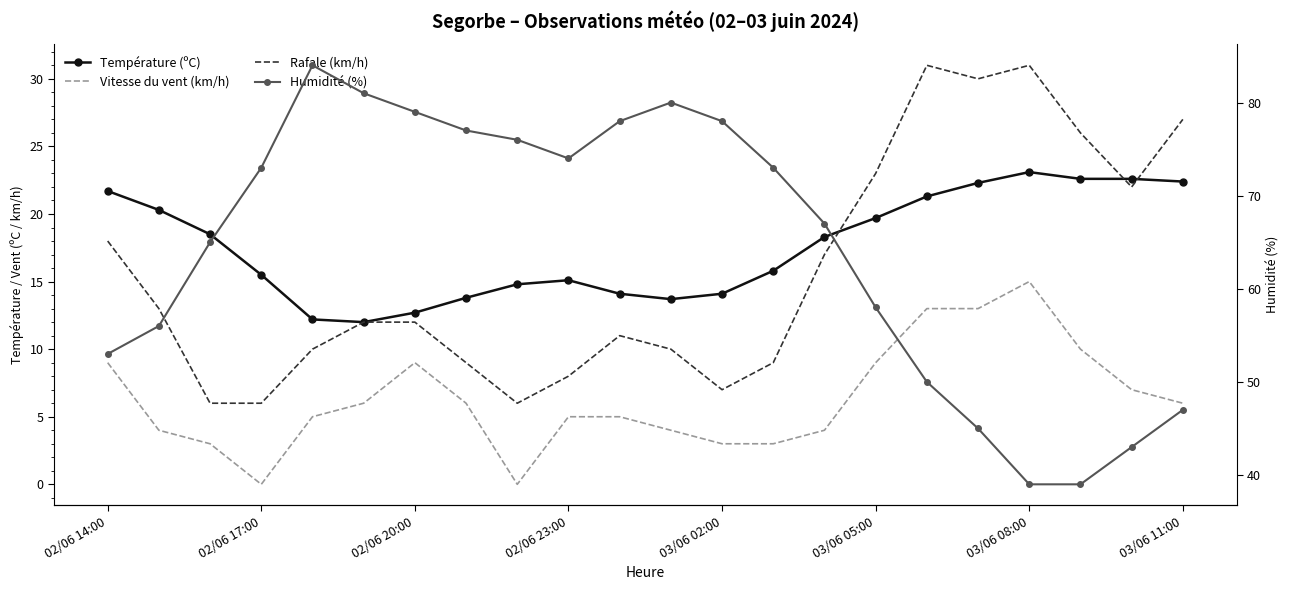

How many lines are shown in the chart?

4